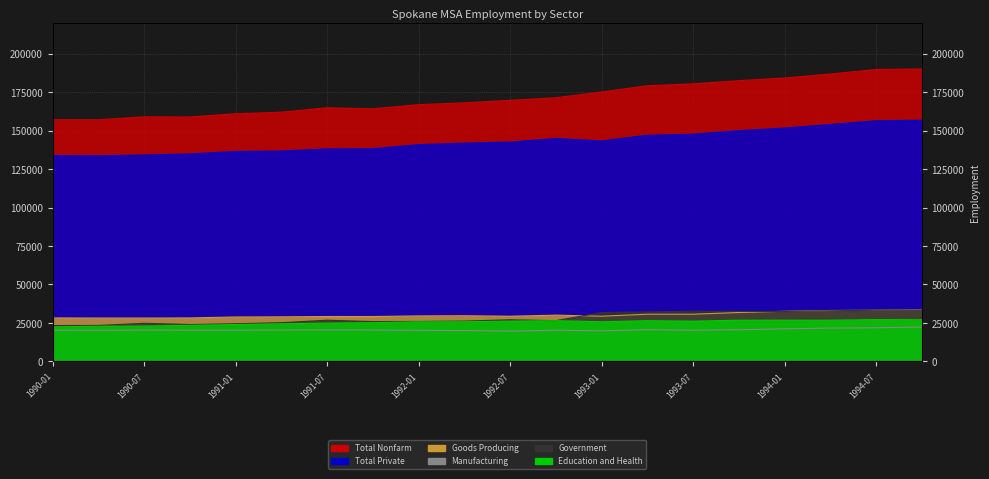

True or false: Total Nonfarm has a value of 215352 at 1991-01.

False